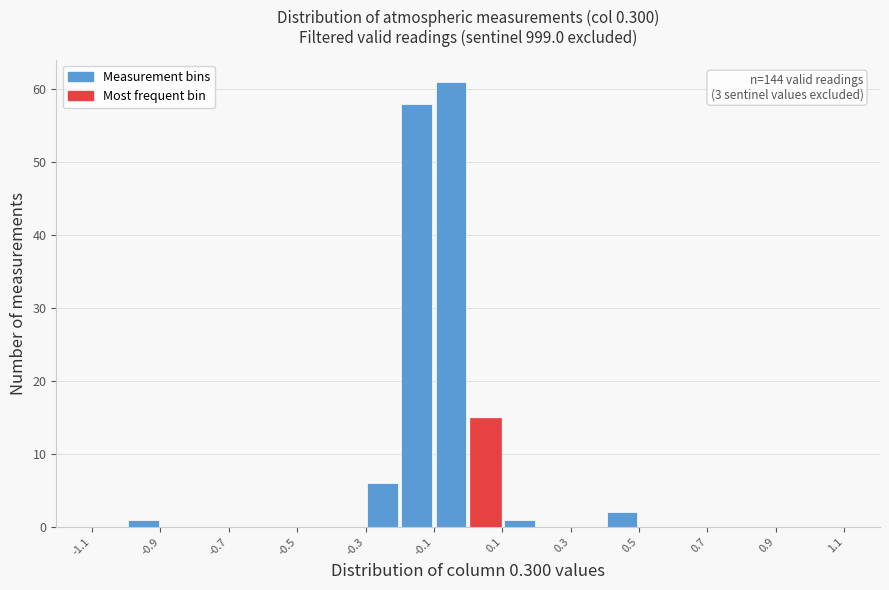

Which range on the x-axis has the tallest bar?

-0.1 to 0.0